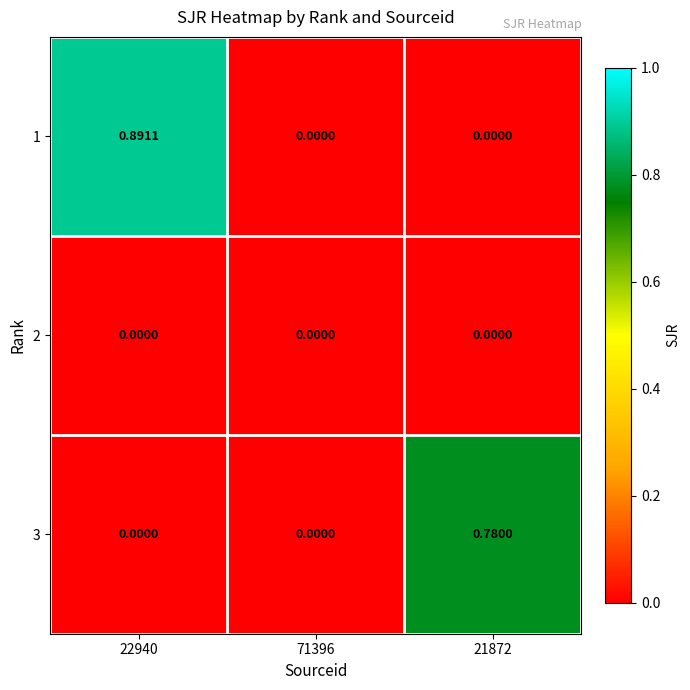

Count the number of data series in this chart.

3